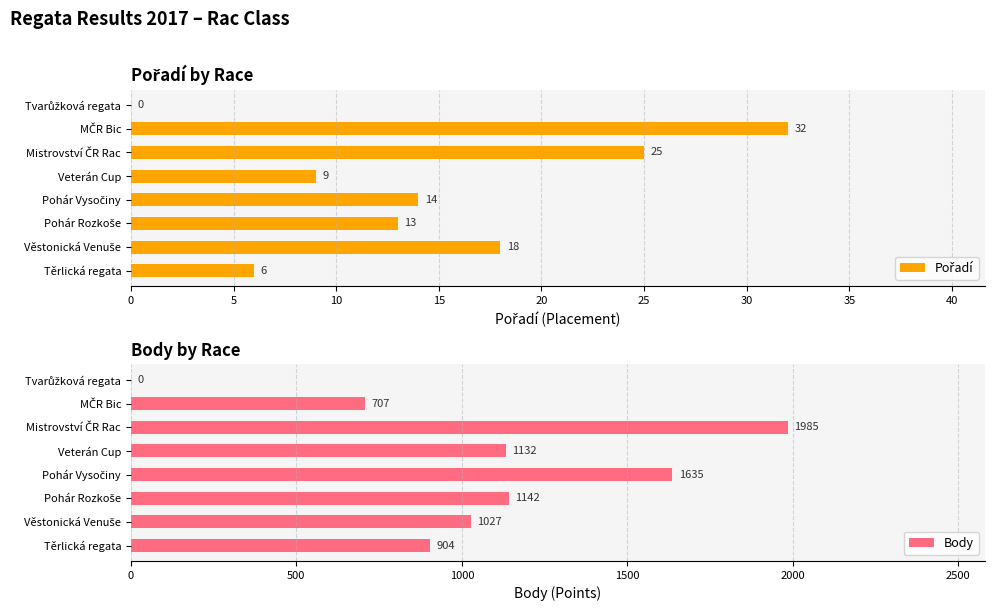

What is the greatest value displayed?

1985